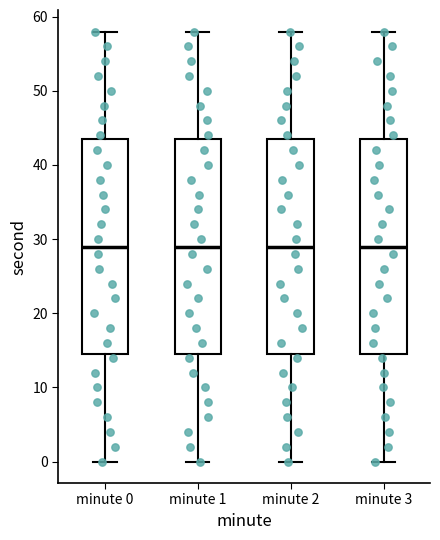

Where does the lower whisker of the box for minute 2 end on the y-axis? The values are not printed on the chart, so give them approximately, as read against the axis.

0